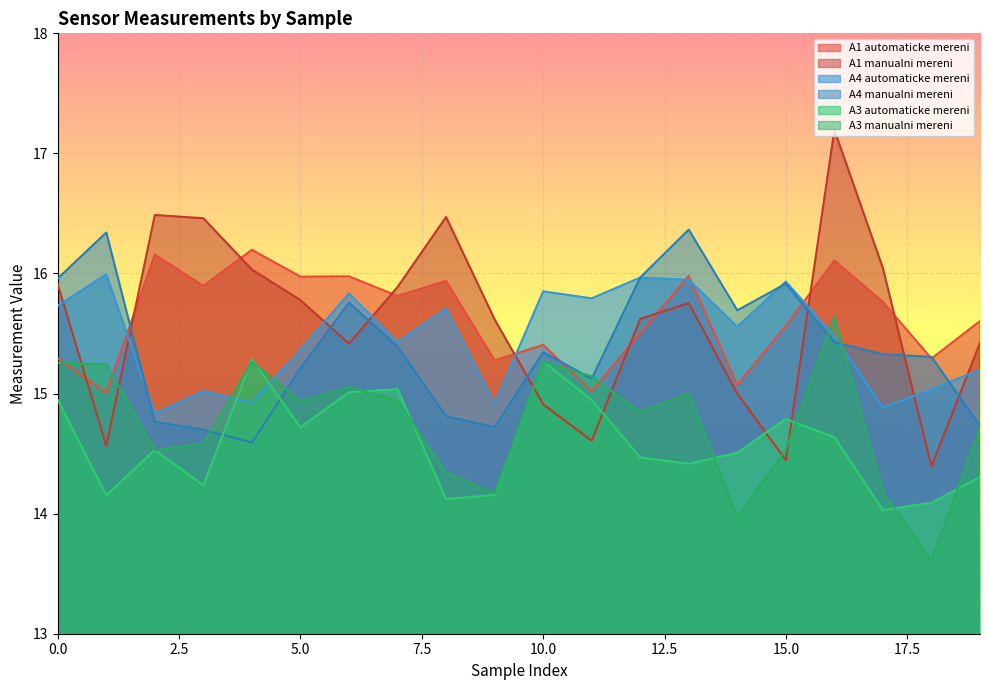

What is the value of the A4 manualni mereni point at the 20th from the left?

14.7